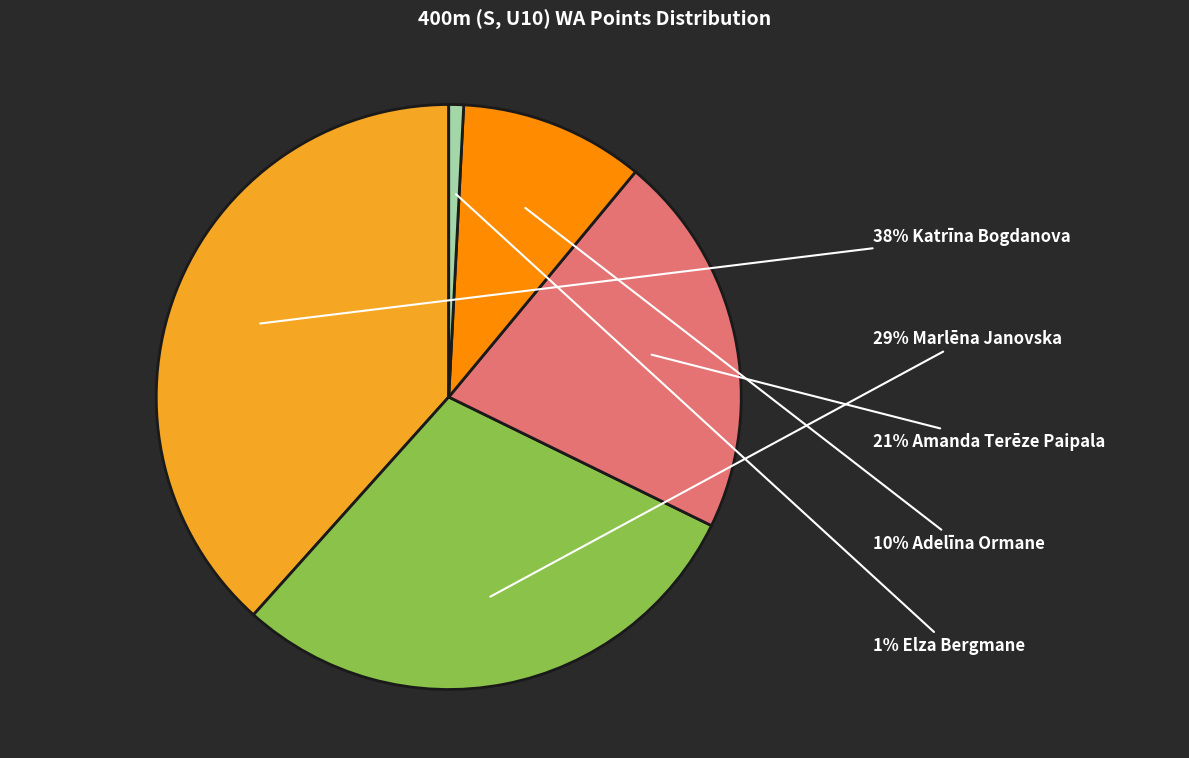

Rank the categories by value from lowest to highest.

Elza Bergmane, Adelīna Ormane, Amanda Terēze Paipala, Marlēna Janovska, Katrīna Bogdanova